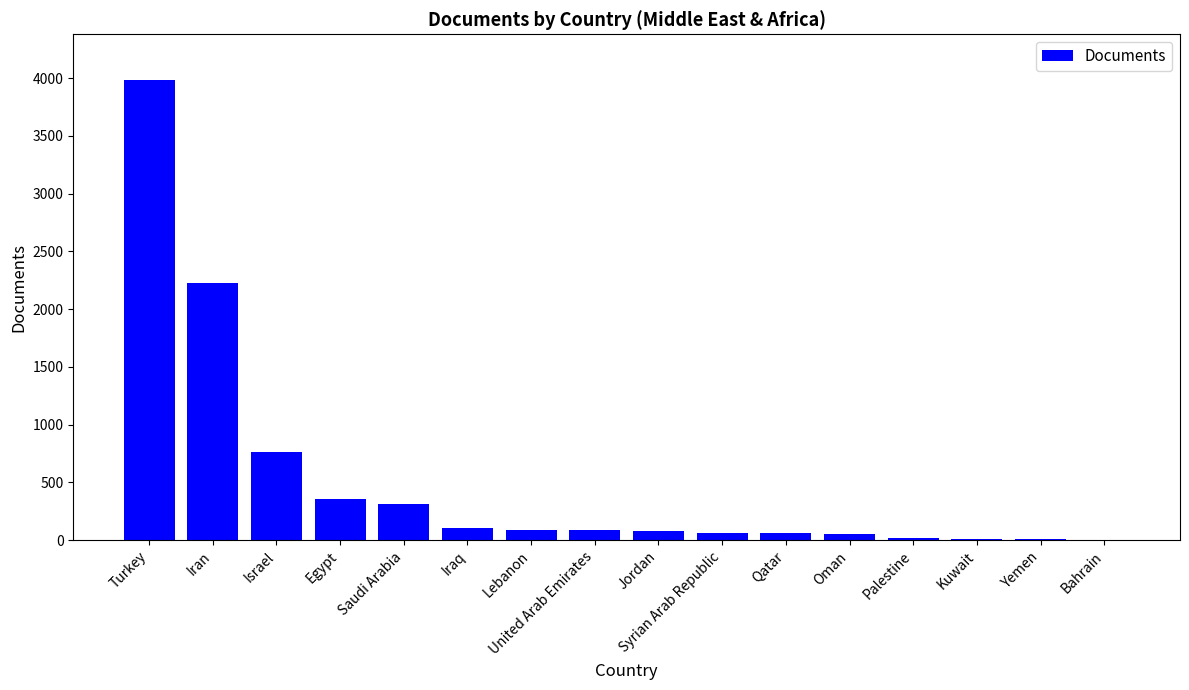

Approximately how many times larger is the value at Iran compared to Israel?

2.9